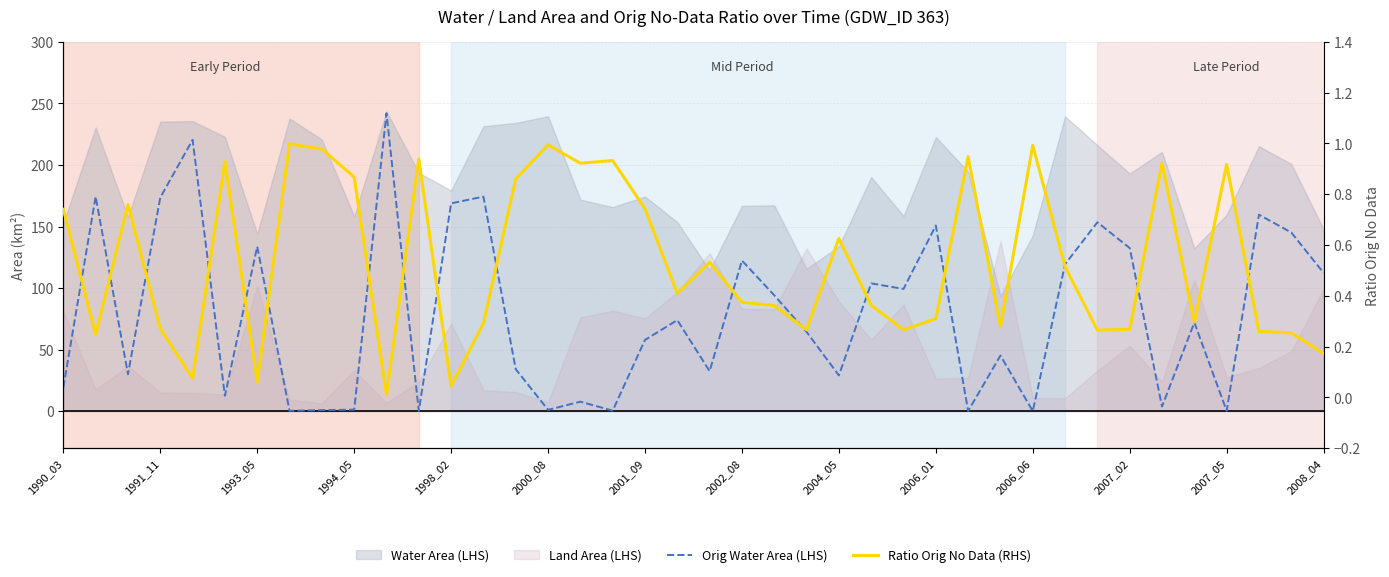

Is this an area chart (filled region under the line)?

No